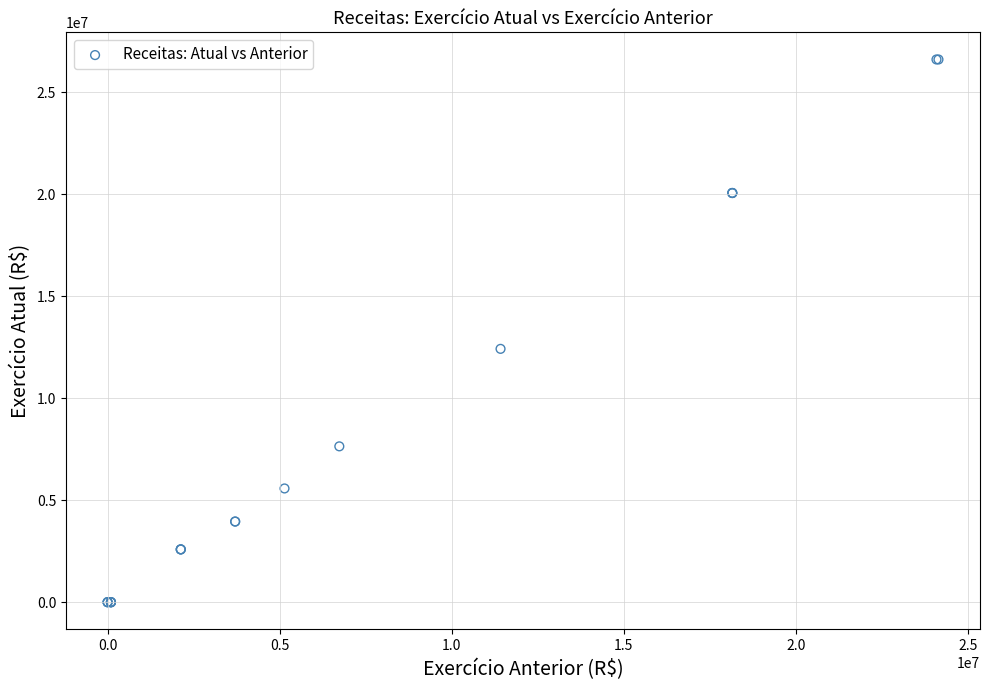

What Y value in the scatter plot is closest to 13299454?

12416447.4